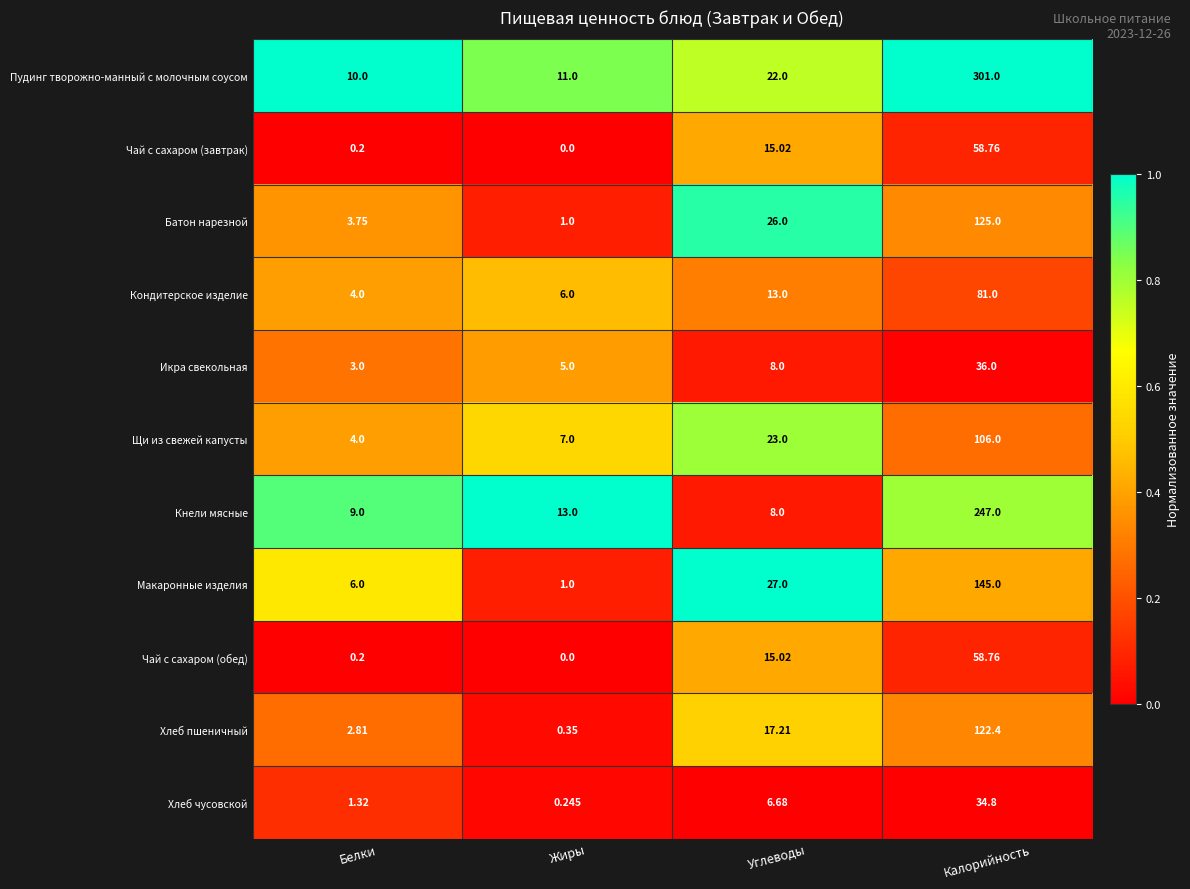

Rank the categories by Кнели мясные value from lowest to highest.

Углеводы, Белки, Жиры, Калорийность